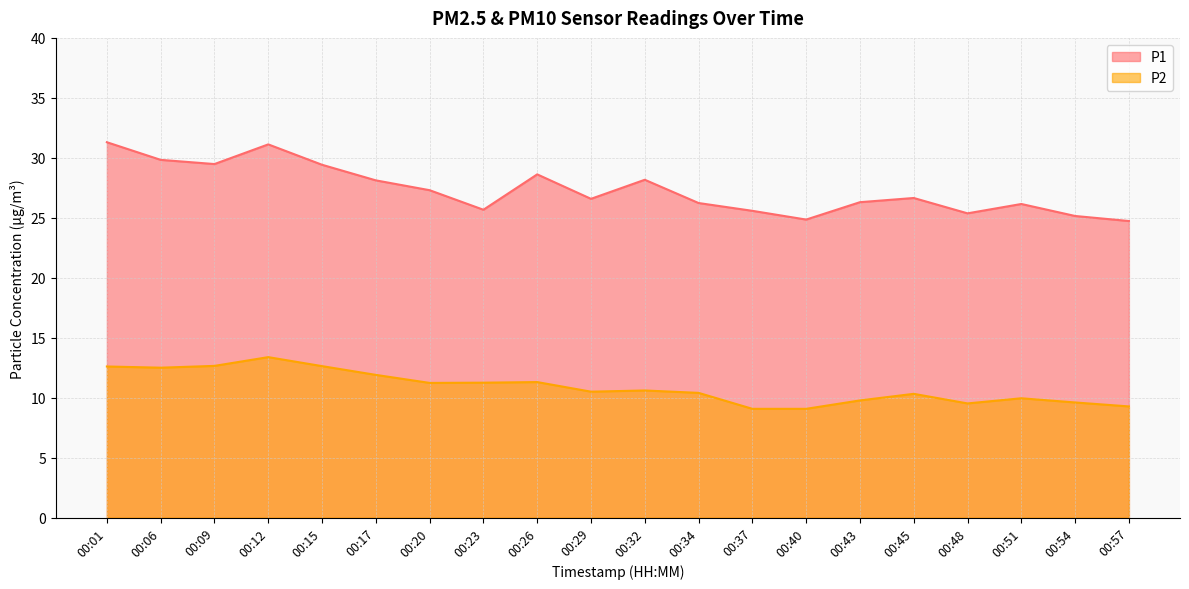

What is the difference between the highest and lowest values at 00:23?

14.4